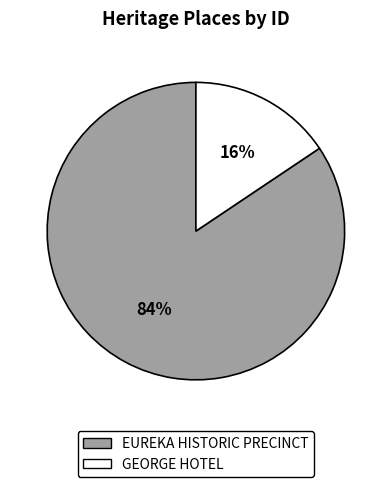

To the nearest percent, what portion does GEORGE HOTEL represent?

16%